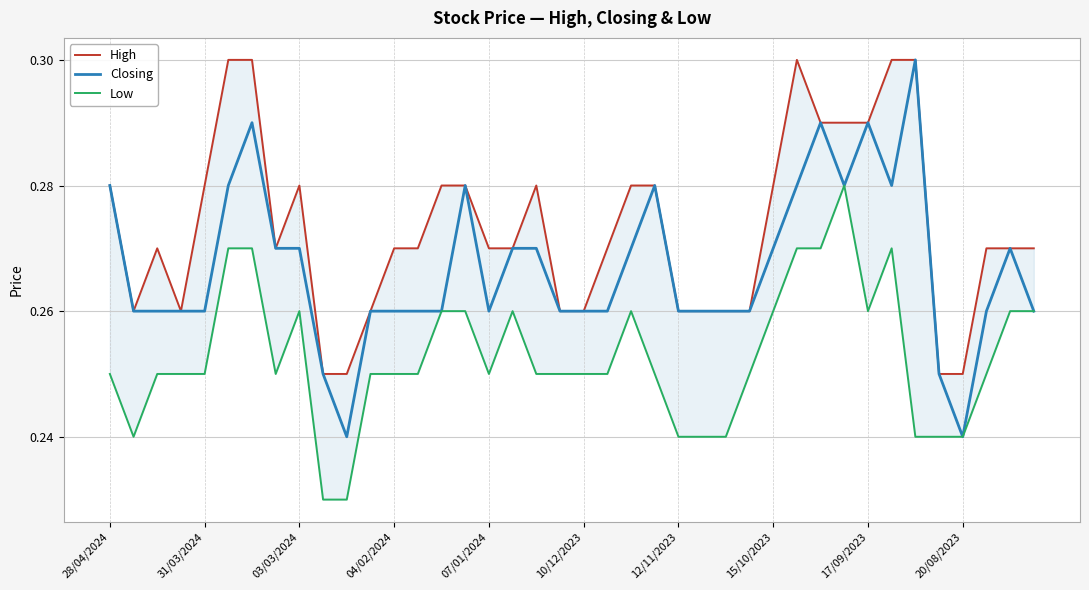

What is the maximum value shown in the chart?

0.3